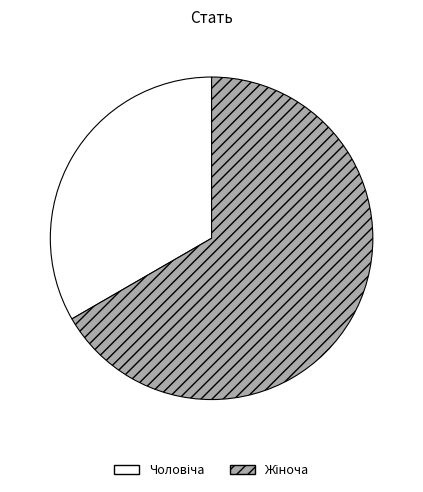

Is there any slice that represents more than half of the pie?

Yes